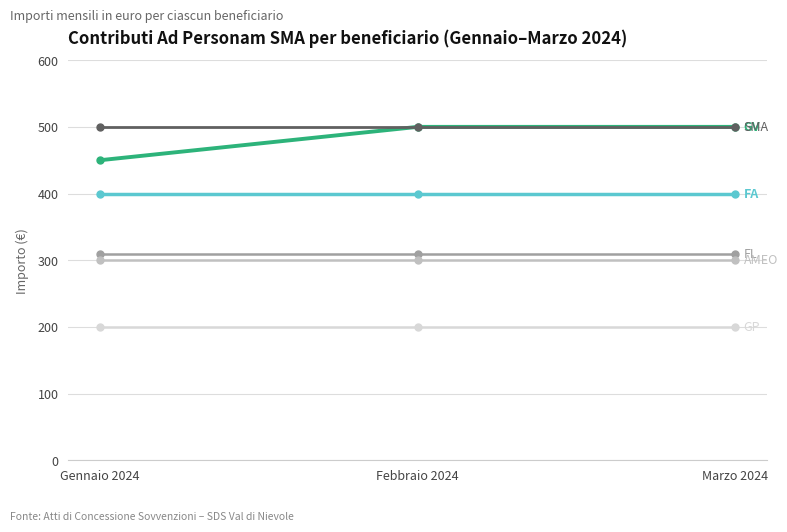

What is the label of the 3rd point from the right?

Gennaio 2024